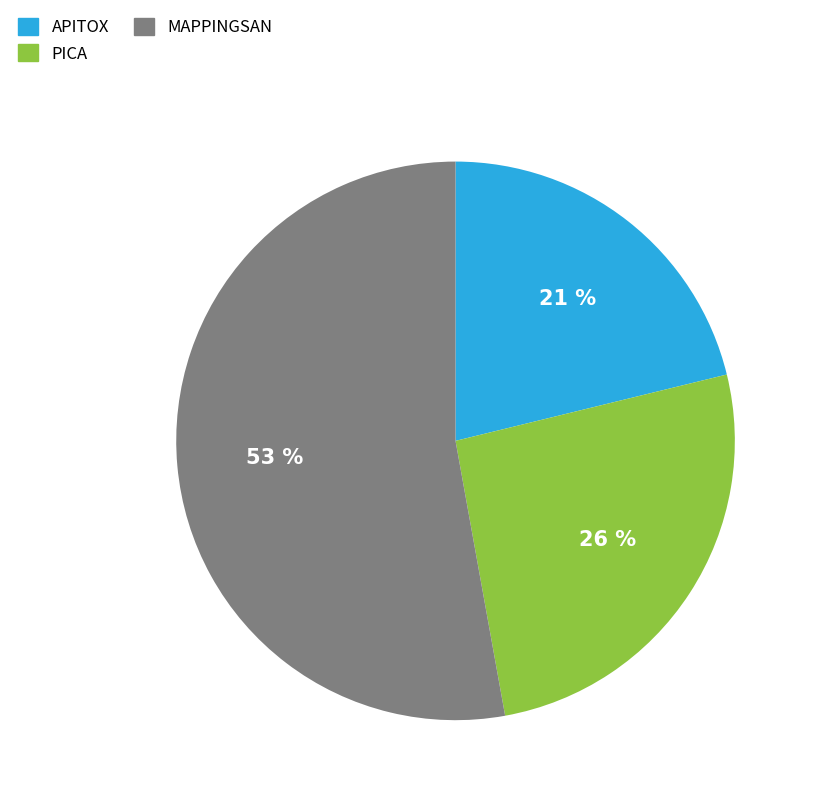

Does PICA represent more than half of the total?

No